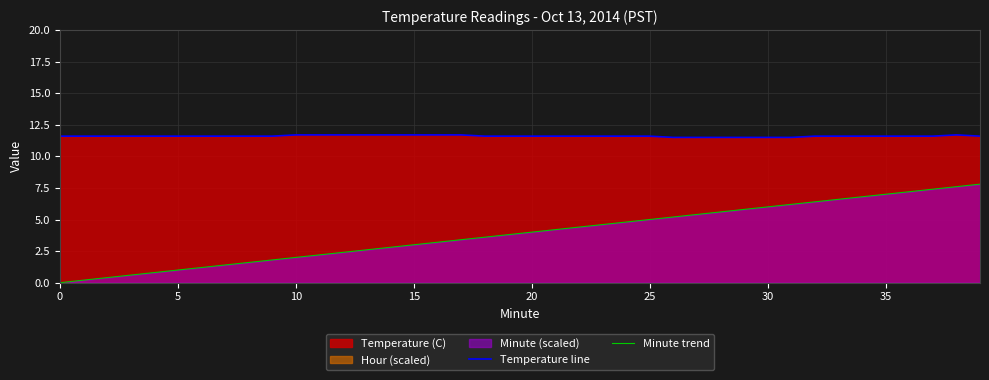

Is it true that Minute trend equals 7.1 at 22?

False